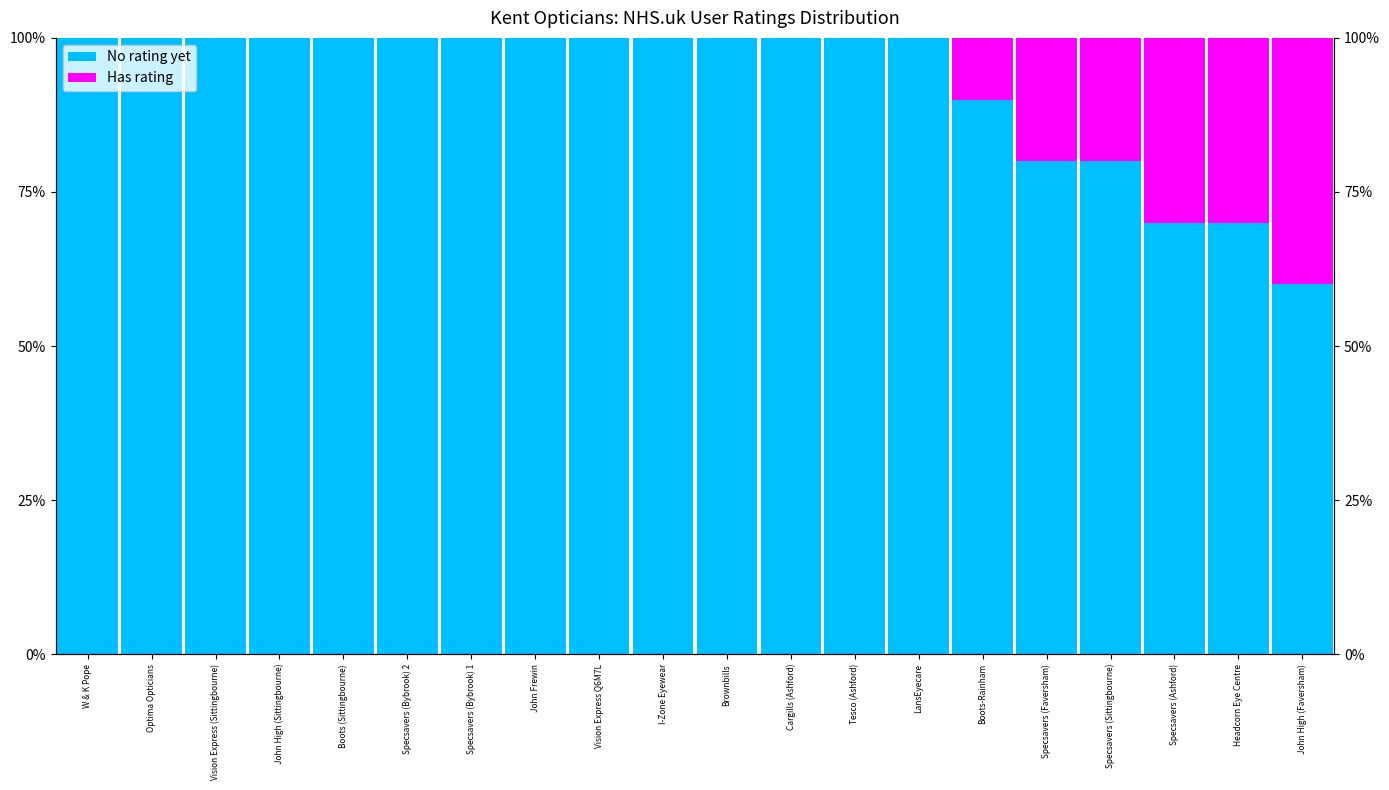

How many No rating yet values are between 90 and 100?

15